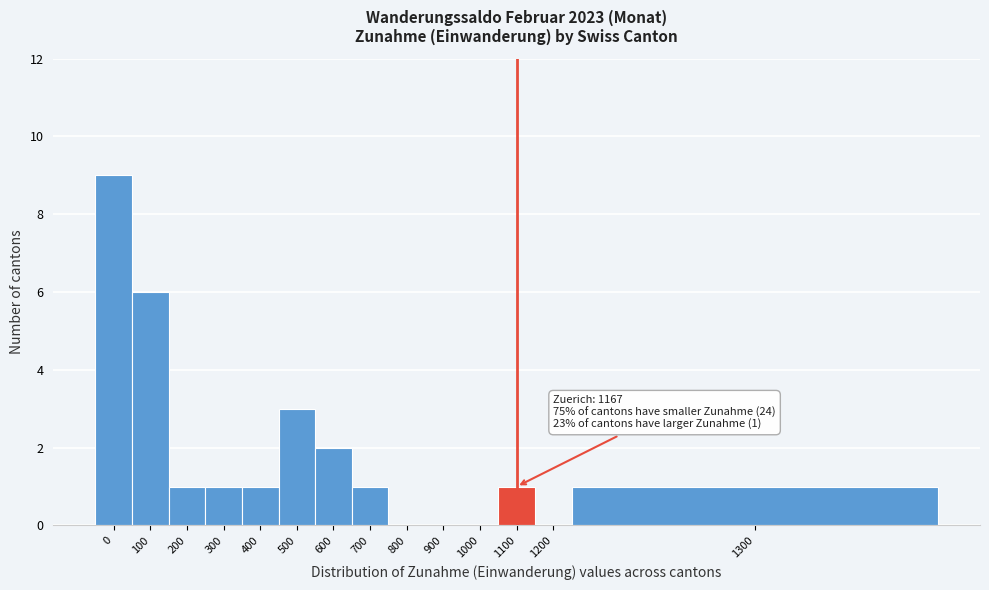

Reading left to right, extract all data points from this chart.

0=9	100=6	200=1	300=1	400=1	500=3	600=2	700=1	800=0	900=0	1000=0	1100=1	1200=0	1300=1